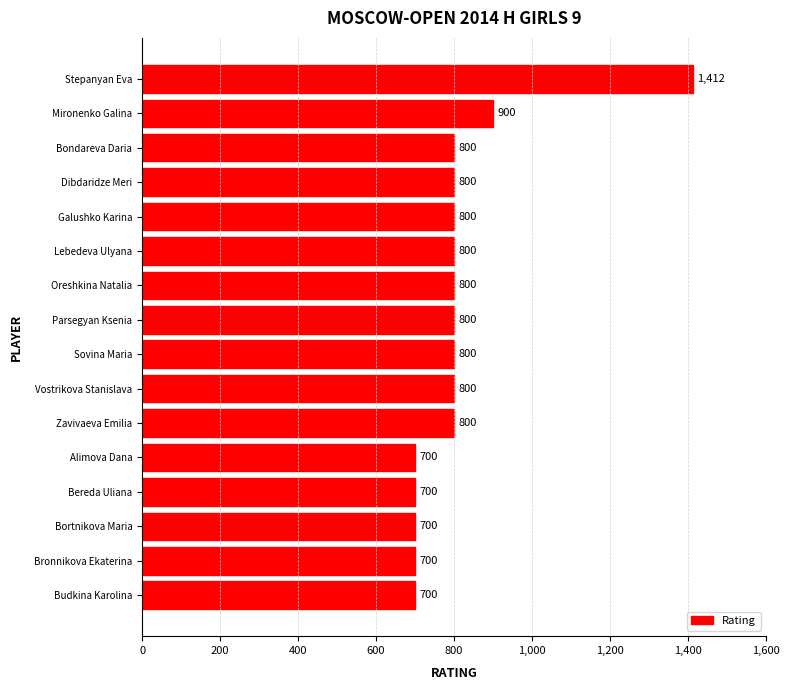

What is the ratio of the value at Stepanyan Eva to the value at Mironenko Galina?

1.6